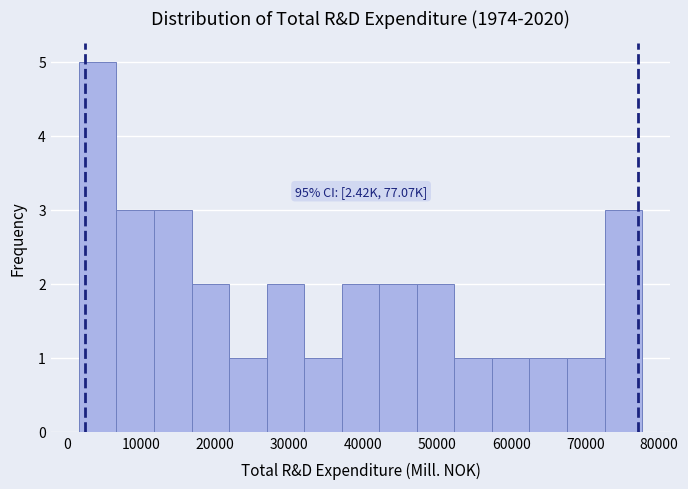

Which range on the x-axis has the tallest bar?

2000 to 7000